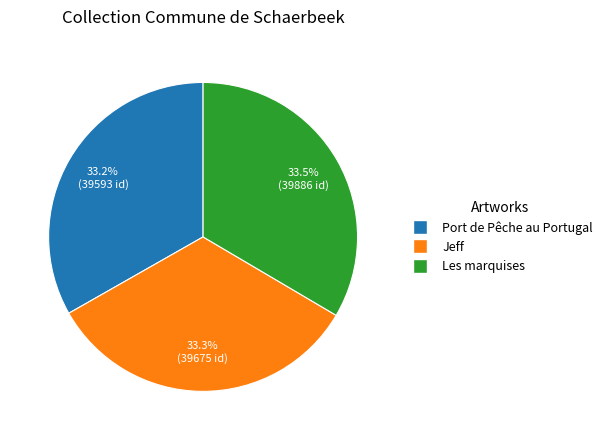

What is the ratio of the value at Port de Pêche au Portugal to the value at Les marquises?

1.0